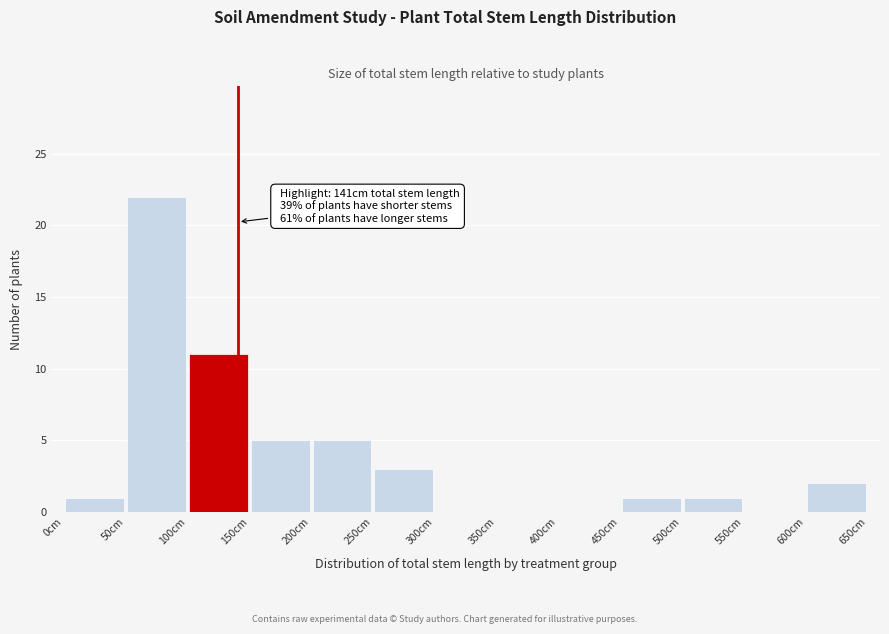

Which range on the x-axis has the tallest bar?

50 to 100